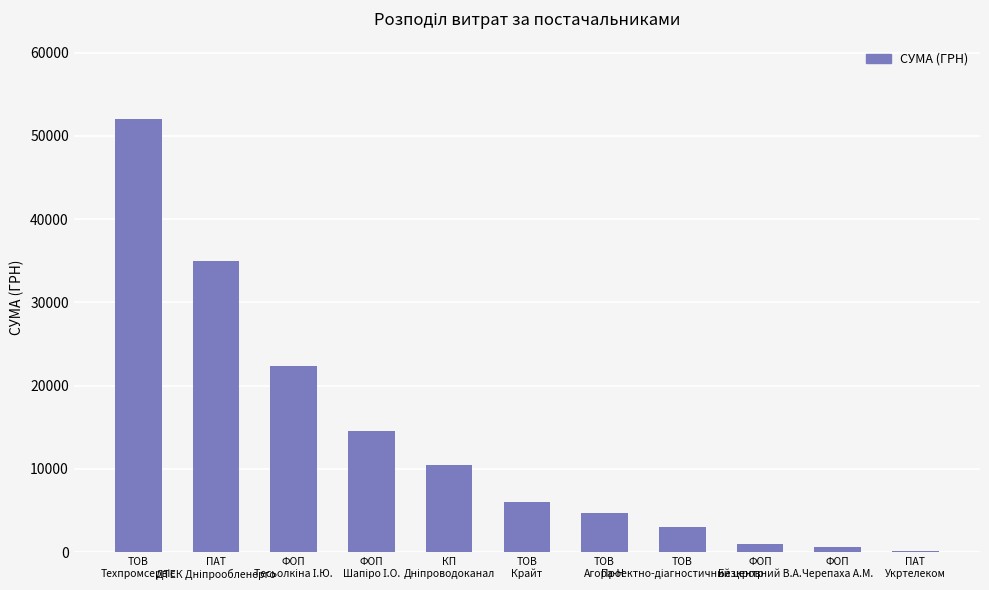

Reading left to right, extract all data points from this chart.

51980.0	34932.6	22400.7	14532.7	10497.7	6017.0	4695.0	3000.0	1030.0	609.0	135.0